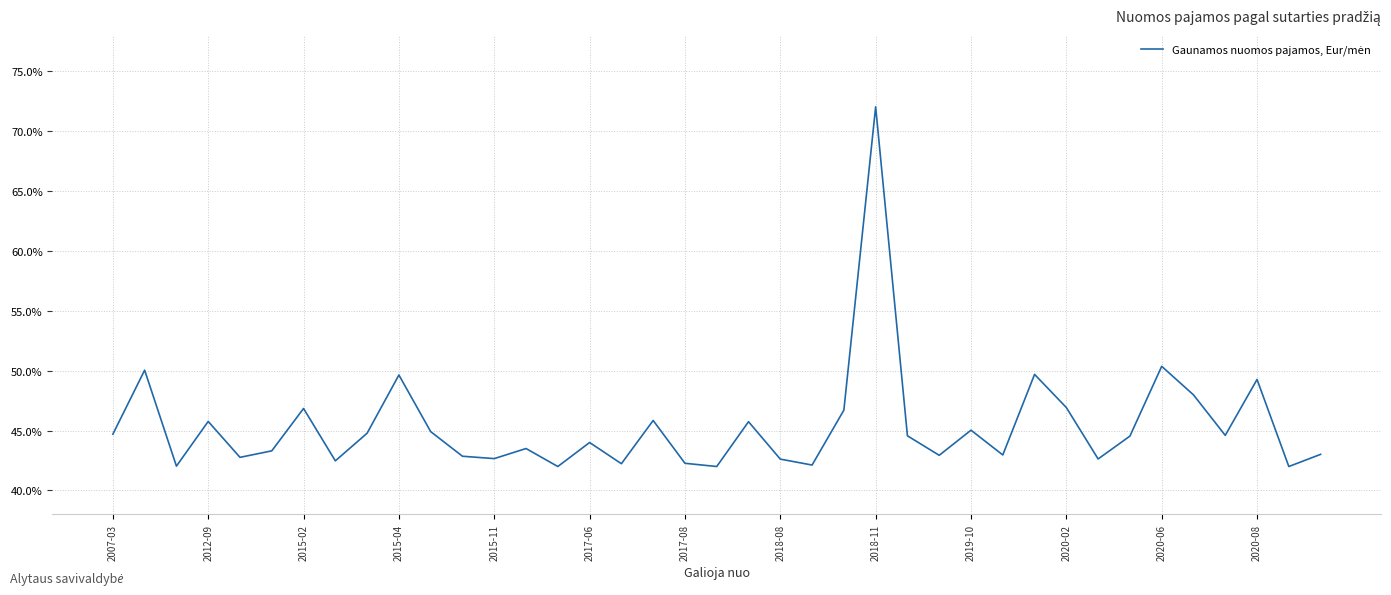

What is the minimum value shown in the chart?

42.0